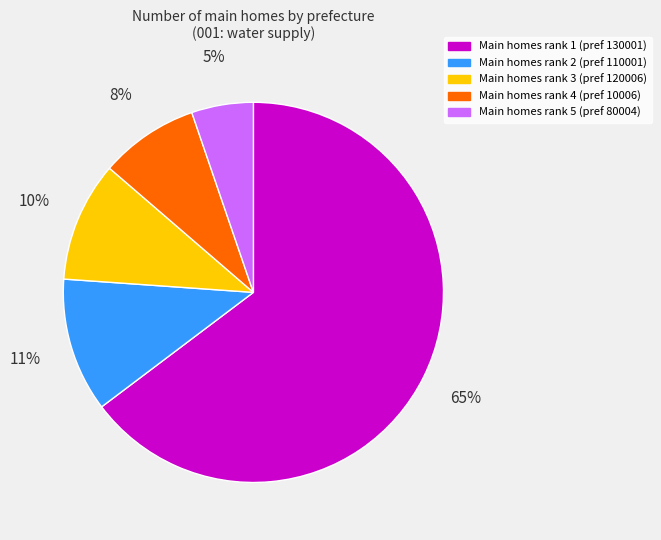

Is there any slice that represents more than half of the pie?

Yes